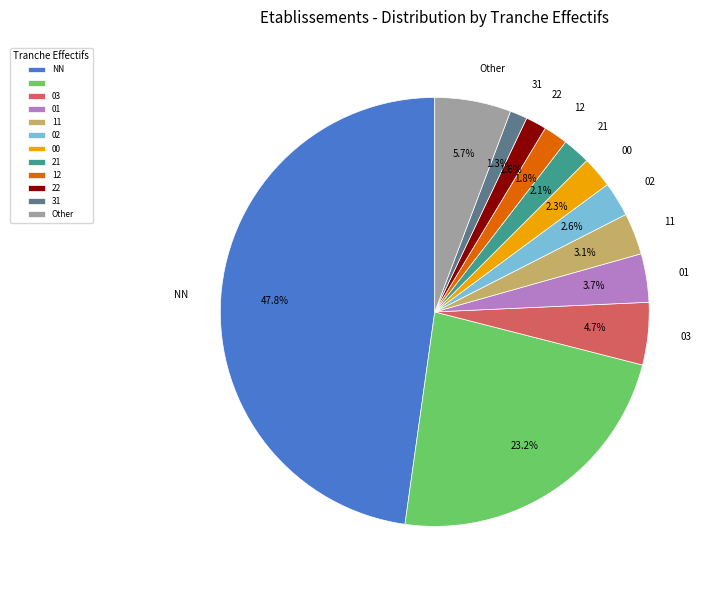

Does any single category account for the majority?

No